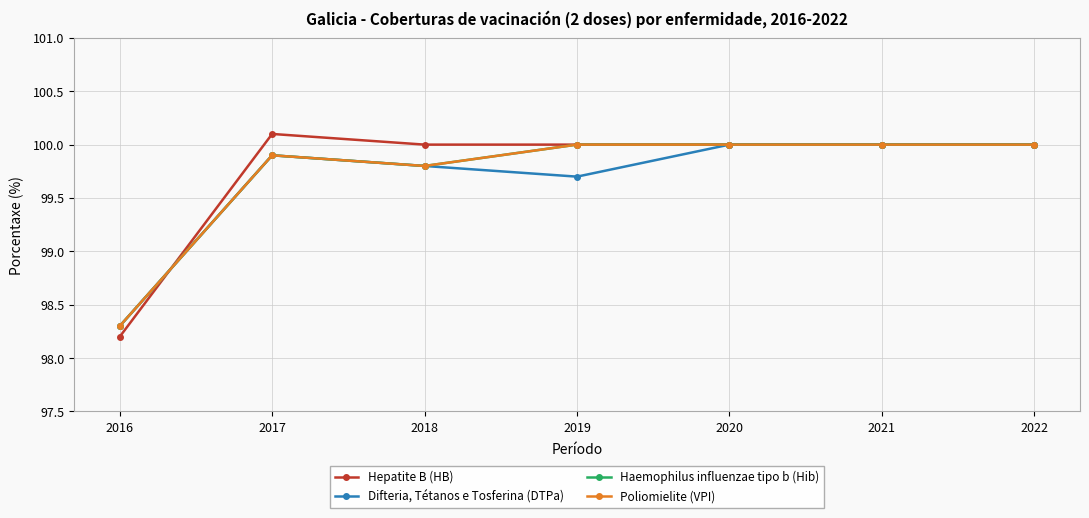

At 2016, list the series in order from smallest to largest.

Hepatite B (HB), Difteria, Tétanos e Tosferina (DTPa), Haemophilus influenzae tipo b (Hib), Poliomielite (VPI)